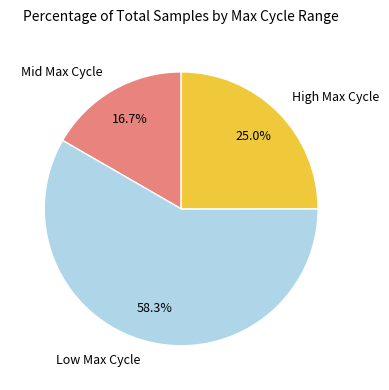

Which has a higher value, Mid Max Cycle or Low Max Cycle?

Low Max Cycle